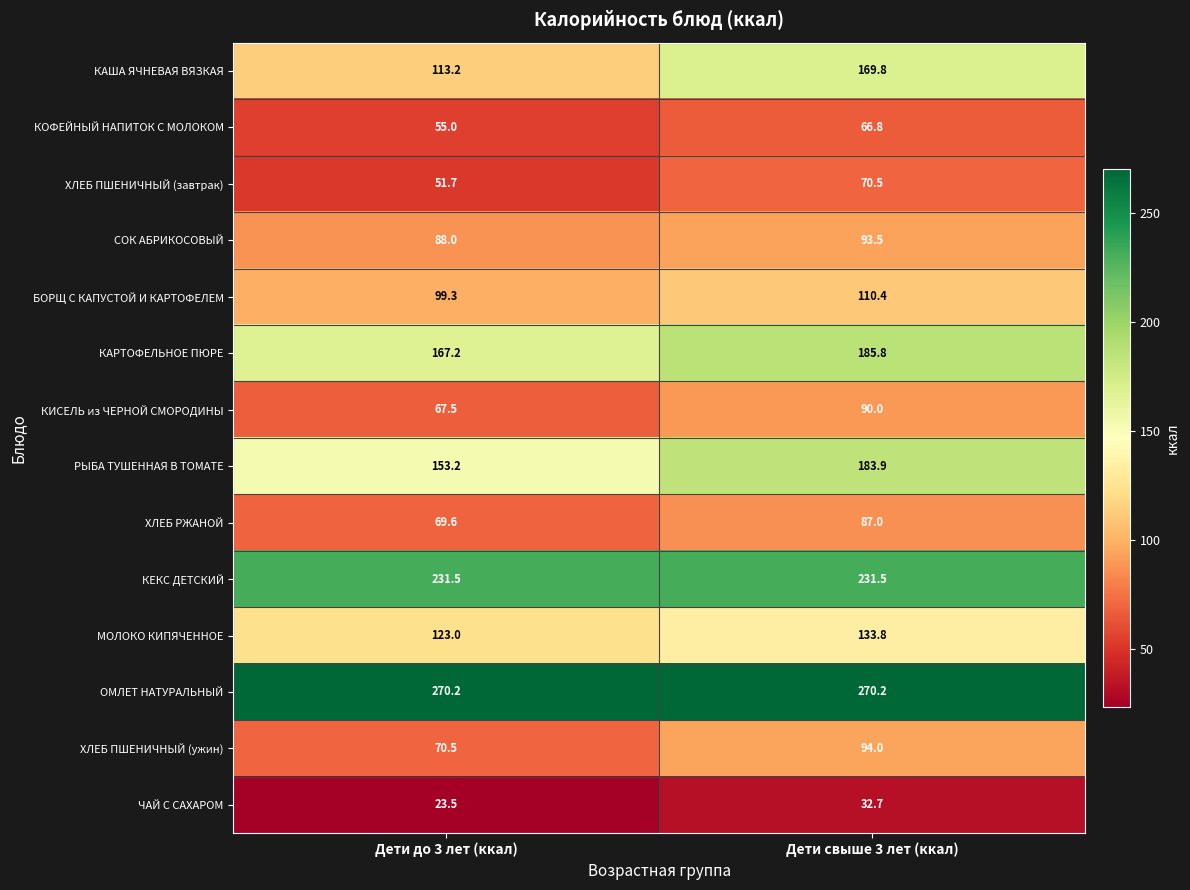

Reading left to right, what are all the values shown in this chart?

КАША ЯЧНЕВАЯ ВЯЗКАЯ: Дети до 3 лет (ккал)=113.2	Дети свыше 3 лет (ккал)=169.8
КОФЕЙНЫЙ НАПИТОК С МОЛОКОМ: Дети до 3 лет (ккал)=55.0	Дети свыше 3 лет (ккал)=66.8
ХЛЕБ ПШЕНИЧНЫЙ (завтрак): Дети до 3 лет (ккал)=51.7	Дети свыше 3 лет (ккал)=70.5
СОК АБРИКОСОВЫЙ: Дети до 3 лет (ккал)=88.0	Дети свыше 3 лет (ккал)=93.5
БОРЩ С КАПУСТОЙ И КАРТОФЕЛЕМ: Дети до 3 лет (ккал)=99.3	Дети свыше 3 лет (ккал)=110.4
КАРТОФЕЛЬНОЕ ПЮРЕ: Дети до 3 лет (ккал)=167.2	Дети свыше 3 лет (ккал)=185.8
КИСЕЛЬ из ЧЕРНОЙ СМОРОДИНЫ: Дети до 3 лет (ккал)=67.5	Дети свыше 3 лет (ккал)=90.0
РЫБА ТУШЕННАЯ В ТОМАТЕ: Дети до 3 лет (ккал)=153.2	Дети свыше 3 лет (ккал)=183.9
ХЛЕБ РЖАНОЙ: Дети до 3 лет (ккал)=69.6	Дети свыше 3 лет (ккал)=87.0
КЕКС ДЕТСКИЙ: Дети до 3 лет (ккал)=231.5	Дети свыше 3 лет (ккал)=231.5
МОЛОКО КИПЯЧЕННОЕ: Дети до 3 лет (ккал)=123.0	Дети свыше 3 лет (ккал)=133.8
ОМЛЕТ НАТУРАЛЬНЫЙ: Дети до 3 лет (ккал)=270.2	Дети свыше 3 лет (ккал)=270.2
ХЛЕБ ПШЕНИЧНЫЙ (ужин): Дети до 3 лет (ккал)=70.5	Дети свыше 3 лет (ккал)=94.0
ЧАЙ С САХАРОМ: Дети до 3 лет (ккал)=23.5	Дети свыше 3 лет (ккал)=32.7